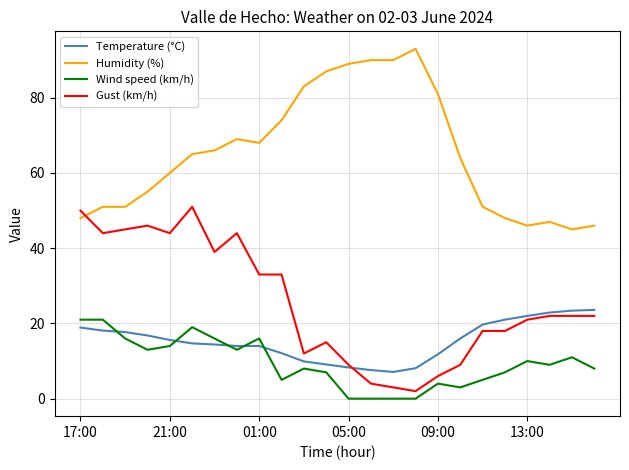

Which series has the largest total across all categories?

Humidity (%)